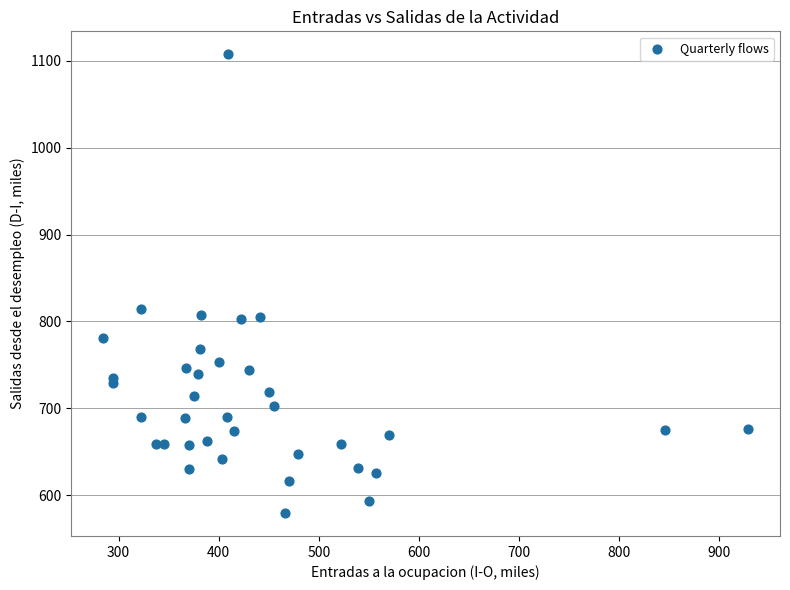

What Y value in the scatter plot is closest to 843?

814.5